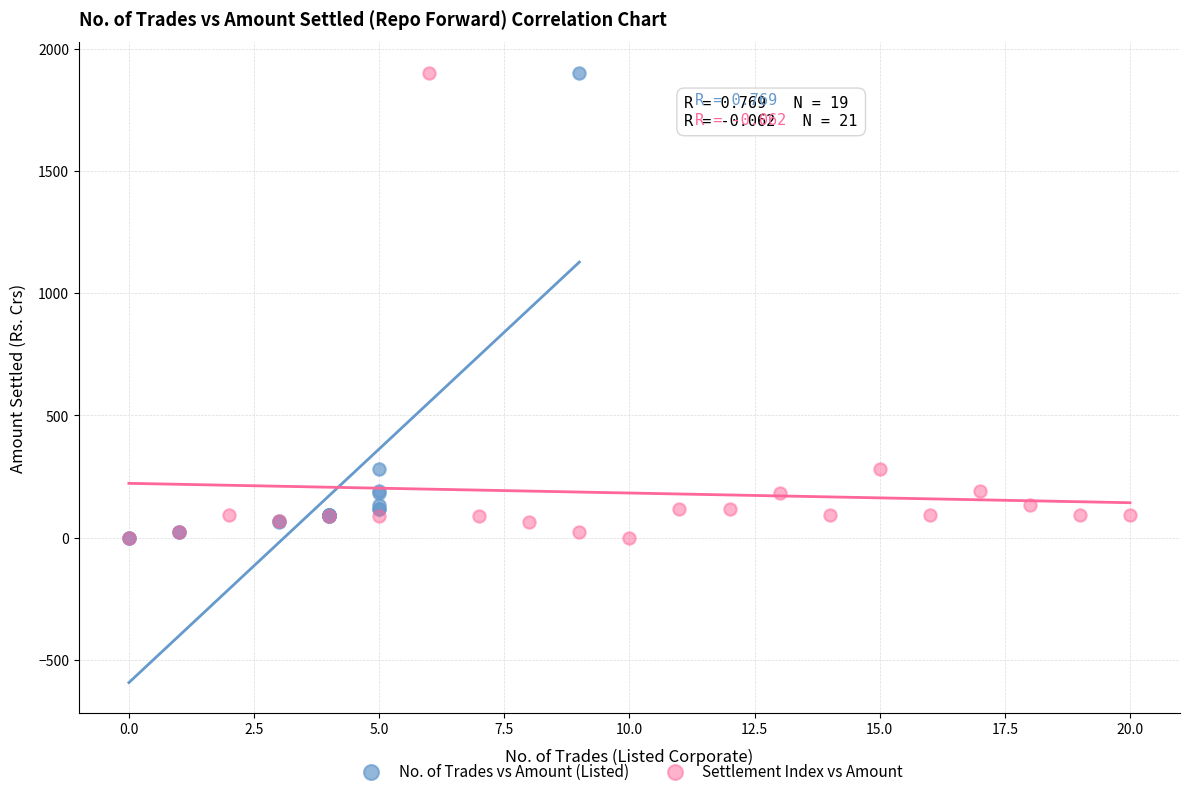

What are all the series names shown in the legend?

No. of Trades vs Amount (Listed), Settlement Index vs Amount